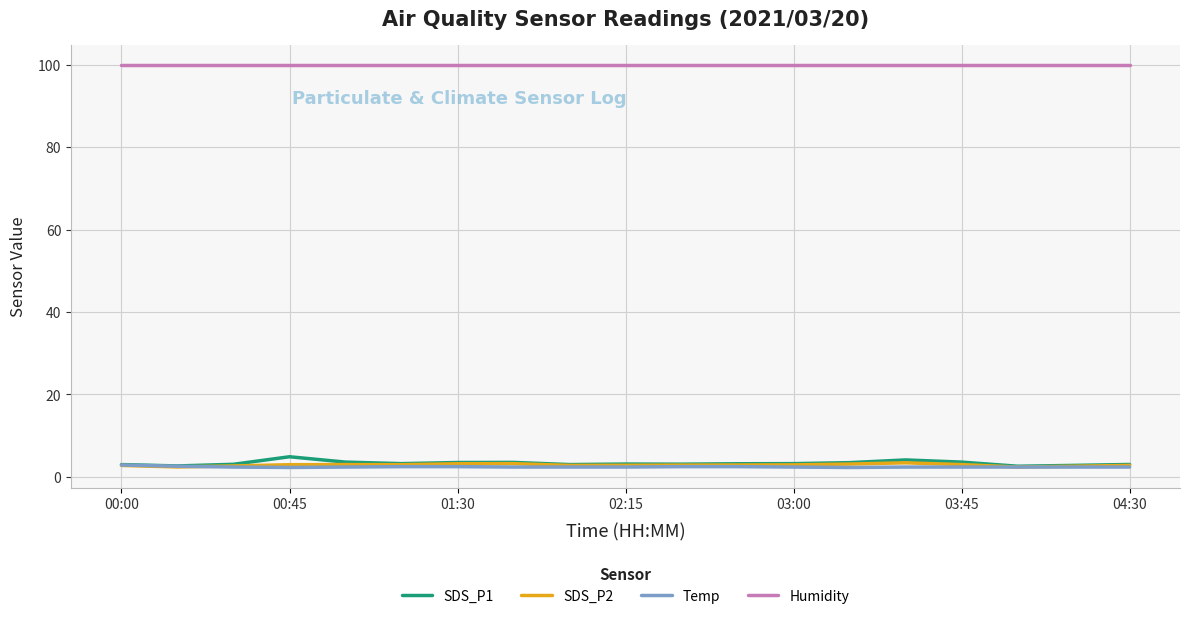

True or false: SDS_P2 and Humidity intersect in this chart.

False